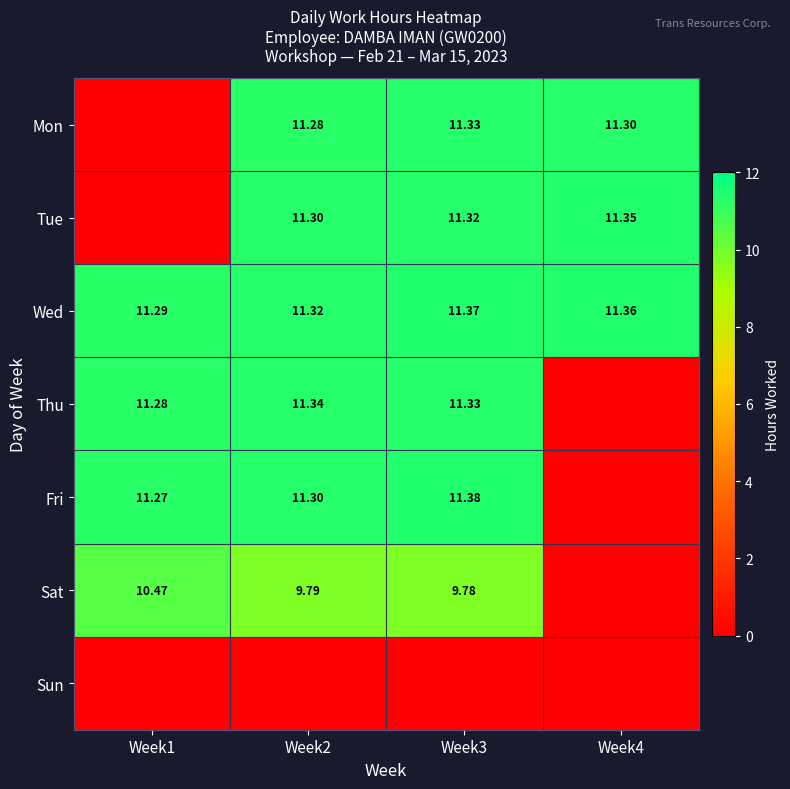

The Fri series shows 18.2 at Week1. True or false?

False